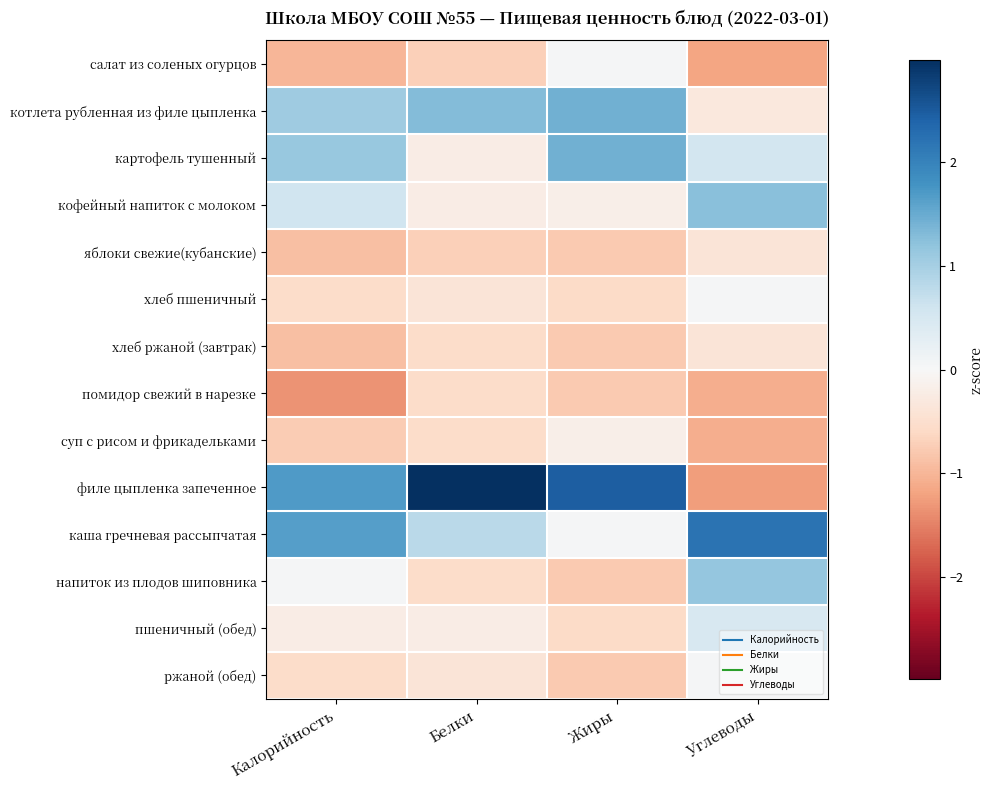

Which series has the widest spread of values?

филе цыпленка запеченное